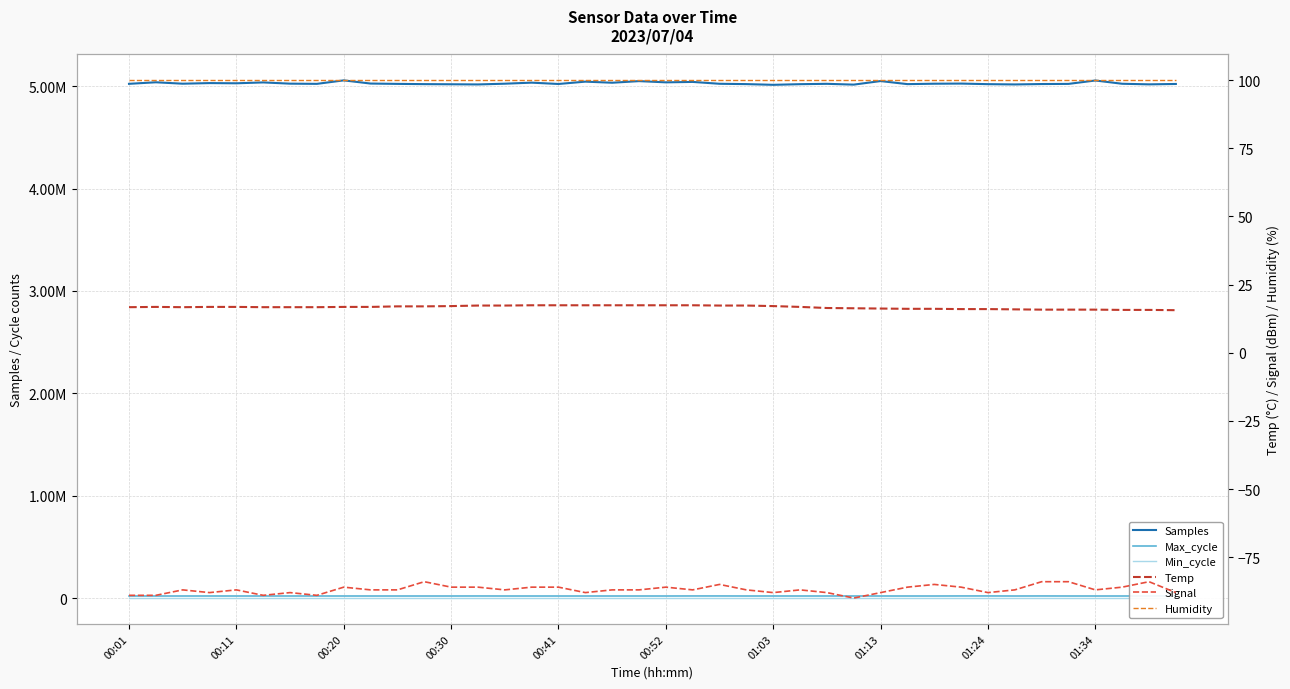

True or false: Humidity has a value of 66.7 at 19.

False